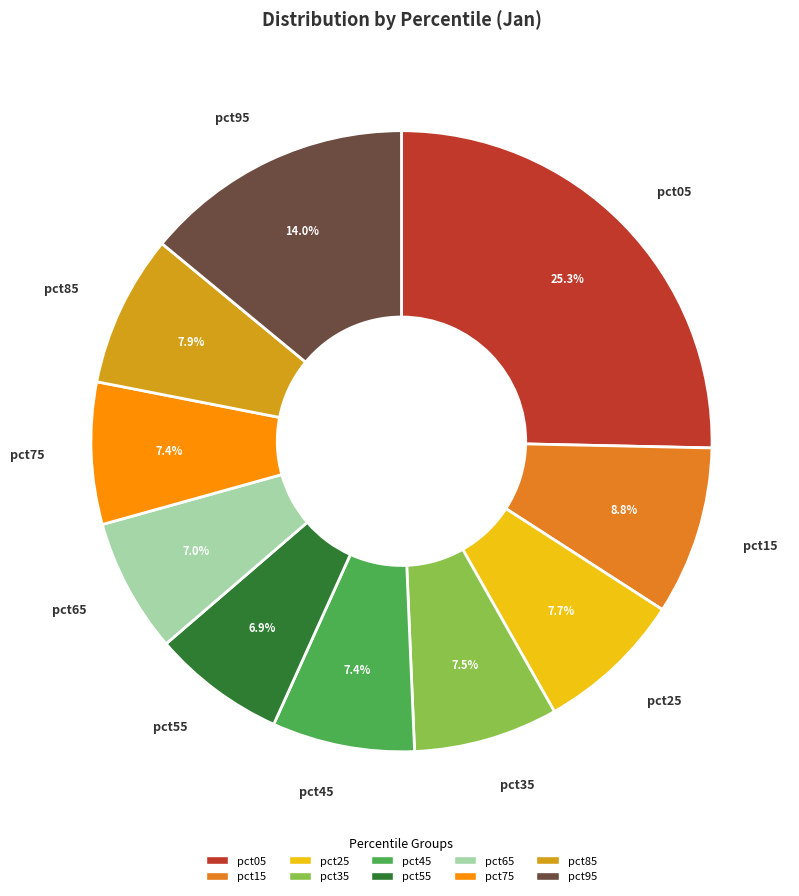

To the nearest percent, what percentage of the pie is pct75?

7%